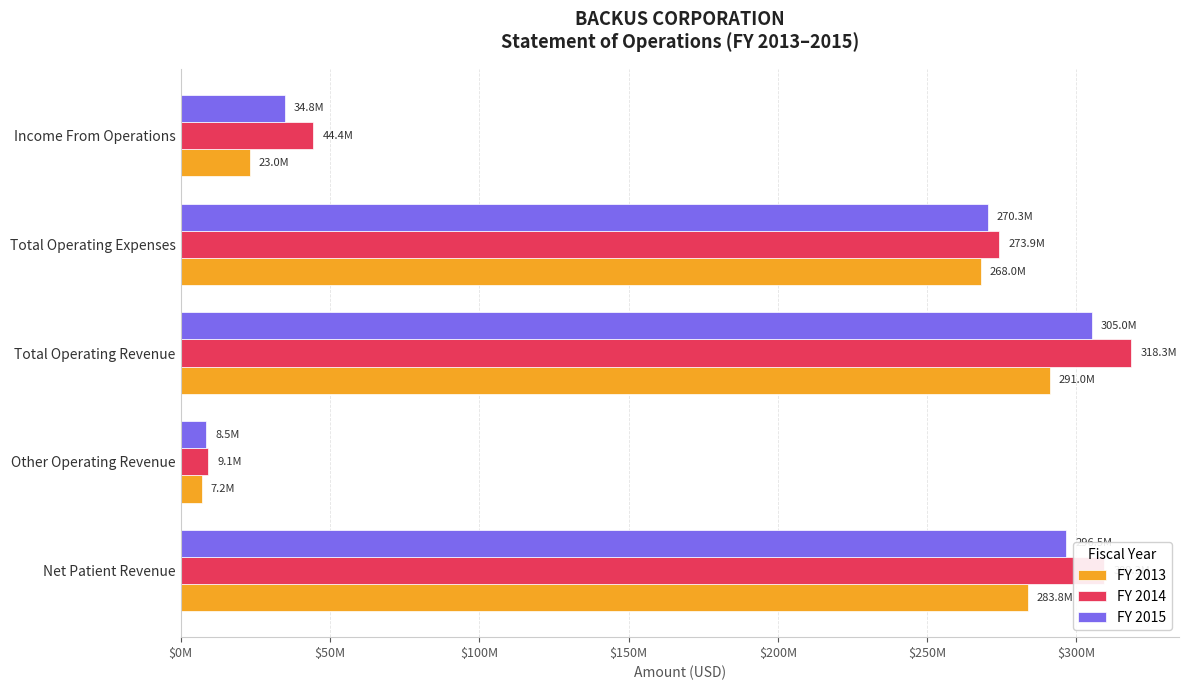

What are all the series names shown in the legend?

FY 2013, FY 2014, FY 2015